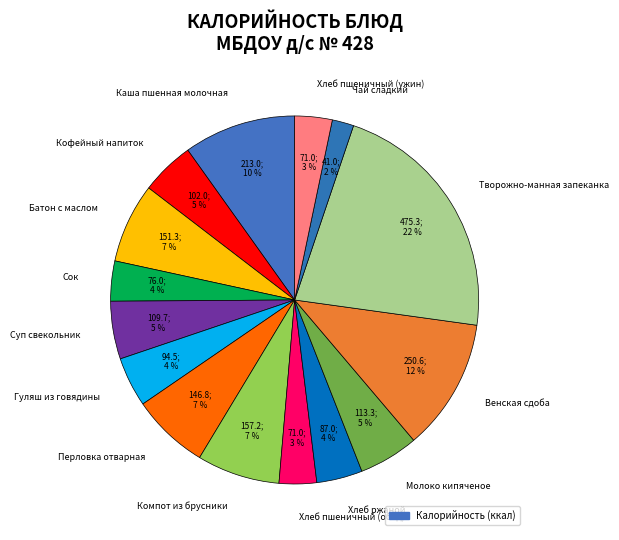

True or false: Батон с маслом accounts for 7% of the total.

True